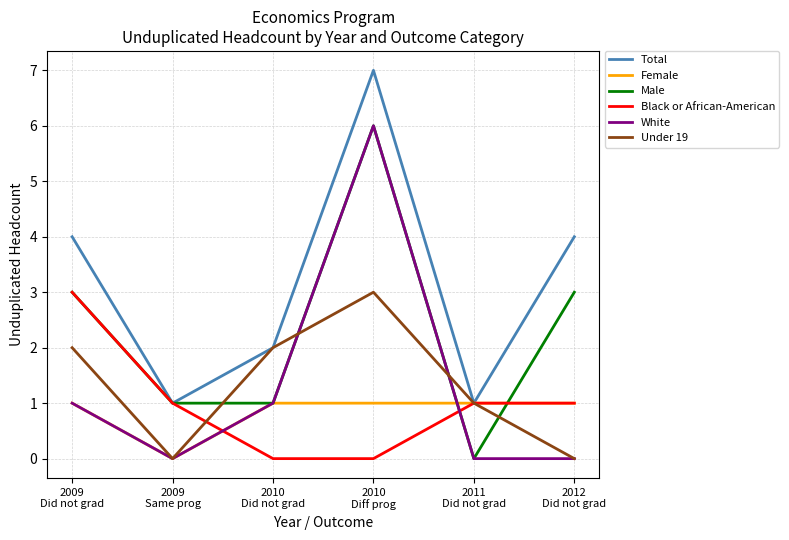

What is the greatest value displayed?

7